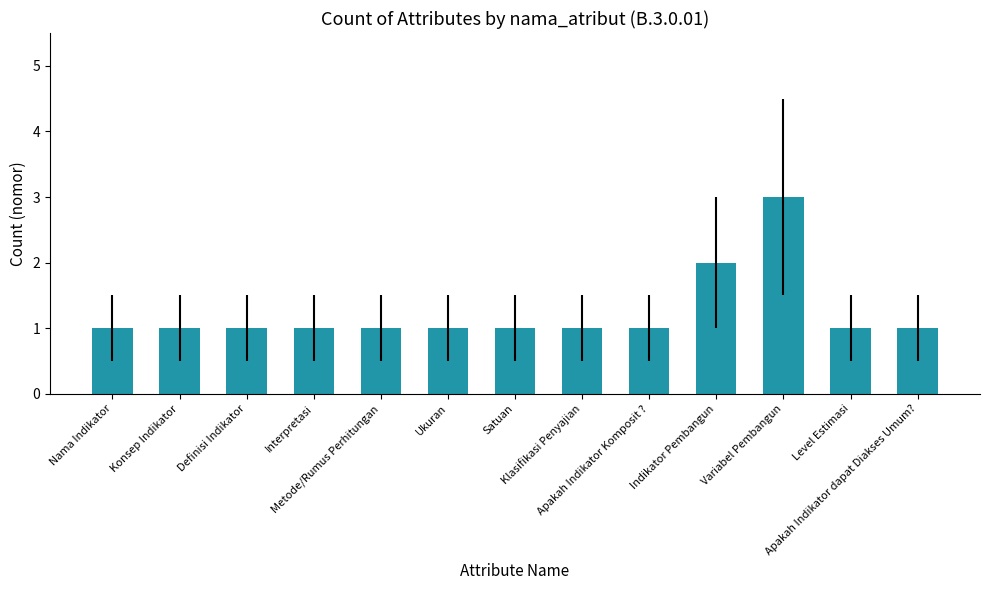

What is the smallest value displayed?

1